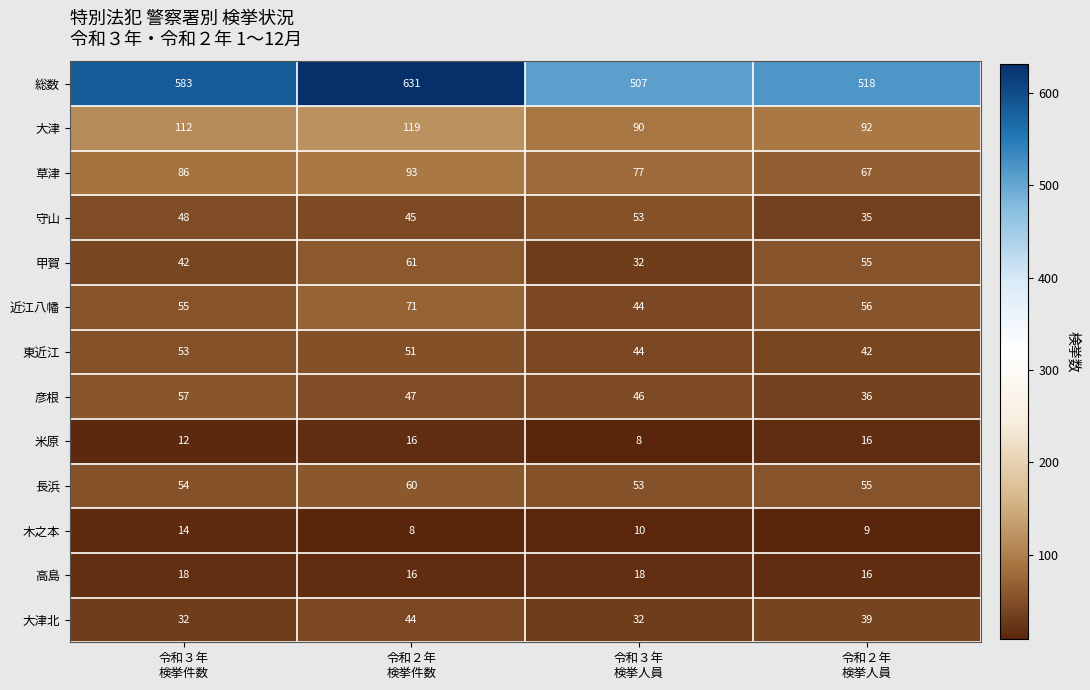

How many 守山 values are between 45 and 53?

3